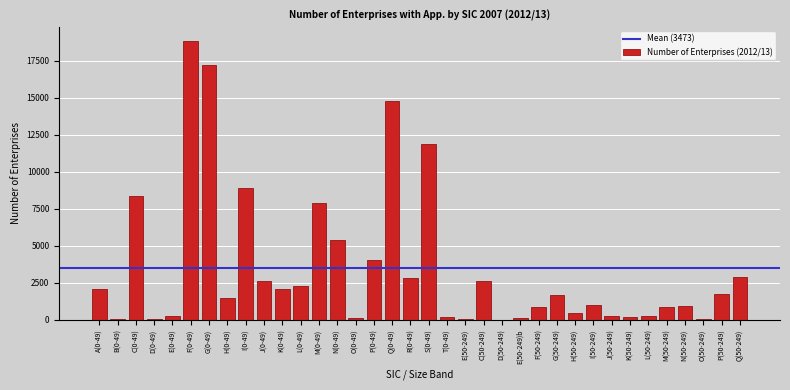

At which category does the chart reach its peak across all series?

F(0-49)